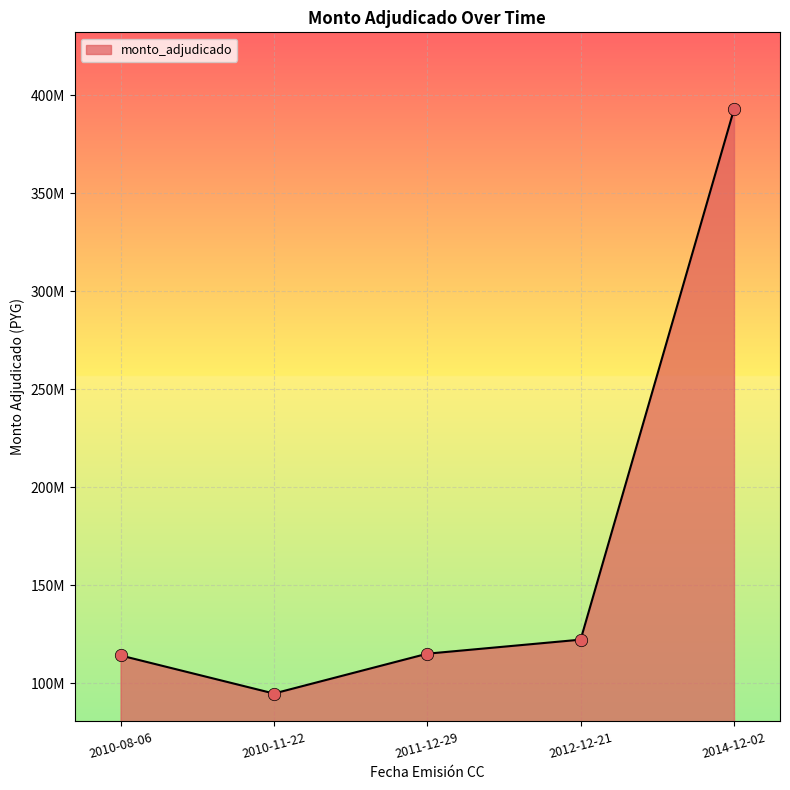

What is the change in value from 2010-11-22 to 2014-12-02?

+298025000